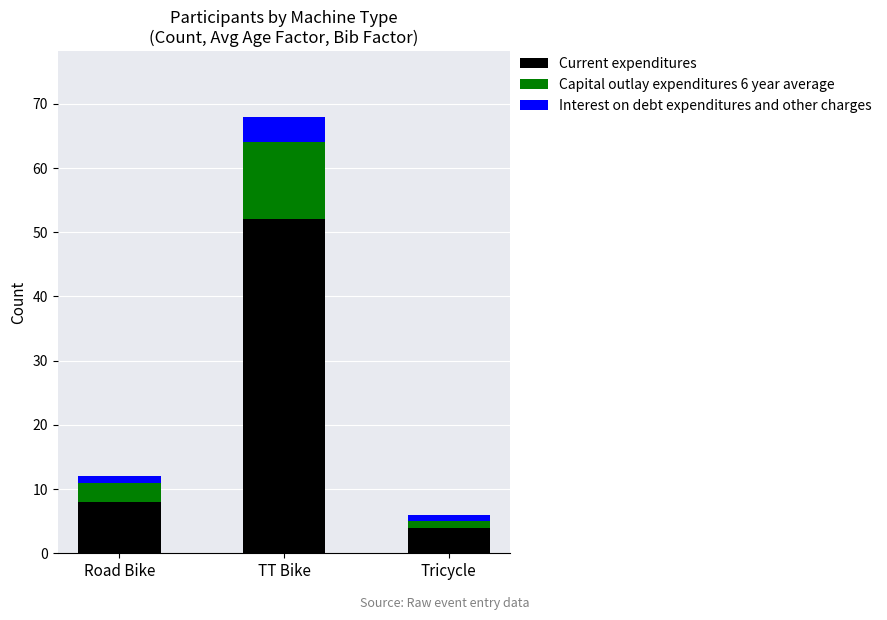

At which category is the sum across all series the highest?

TT Bike